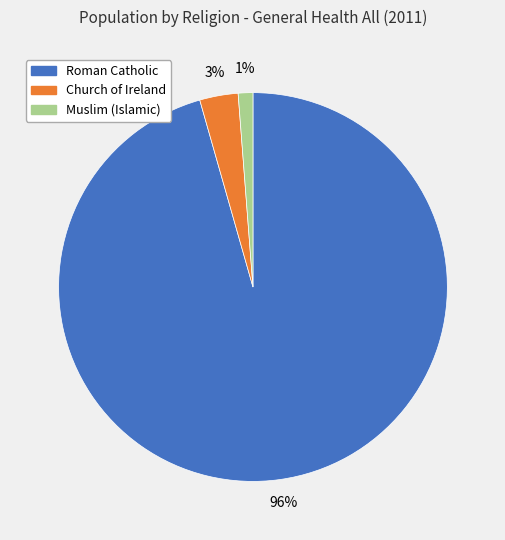

To the nearest percent, what is the average slice percentage?

33%